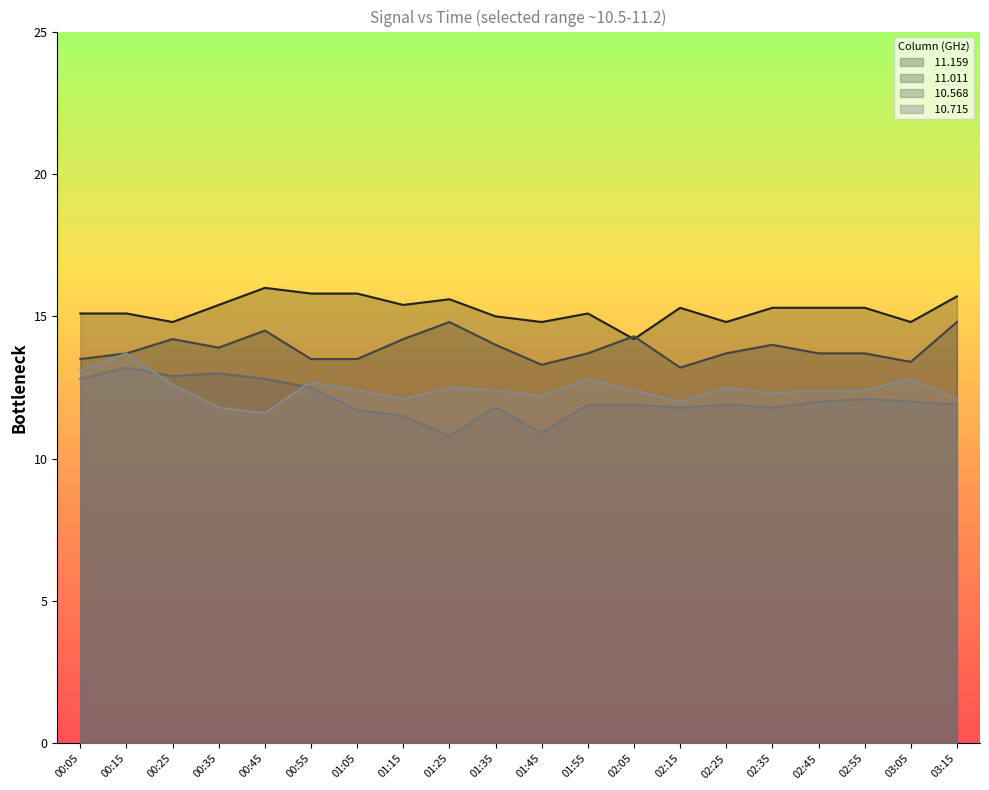

What is the difference between the second highest and second lowest values in the  10.568 series?

2.1